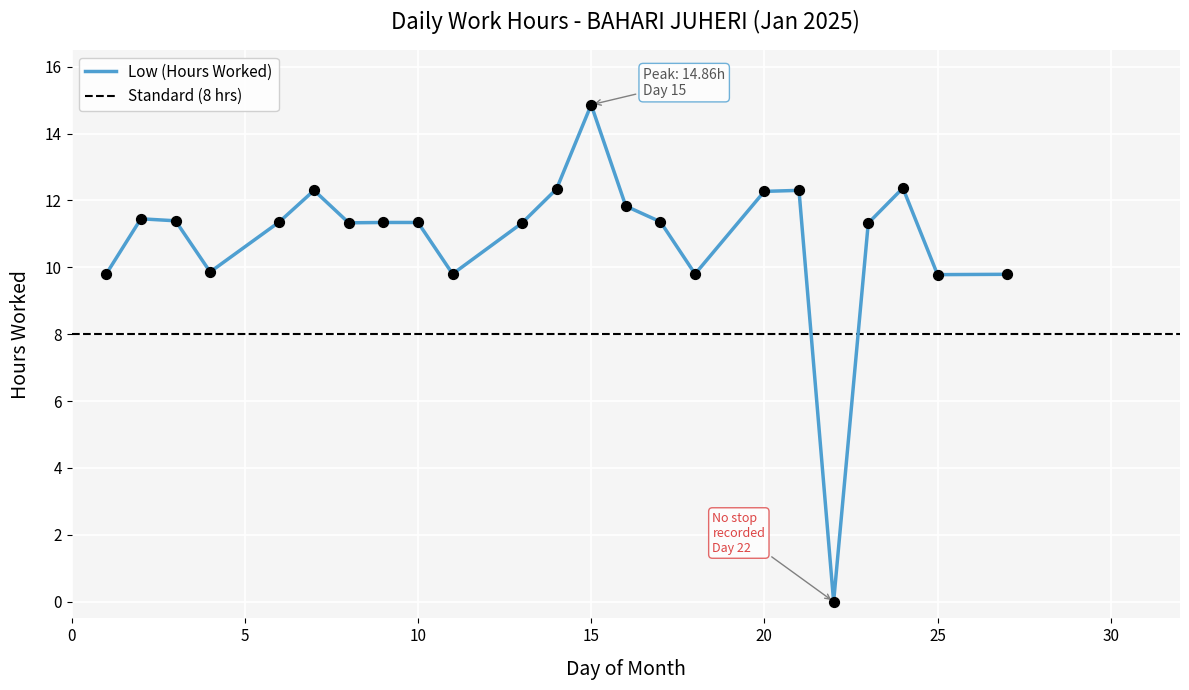

What is the ratio of the value at 27 to the value at 8?

0.9